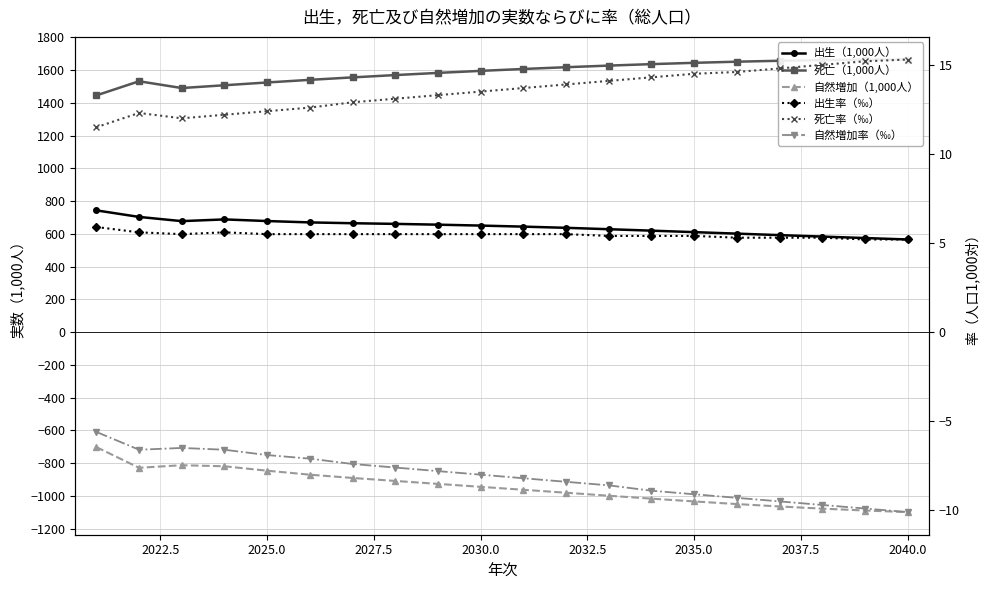

How many data points in 自然増加率（‰） are above -8?

9